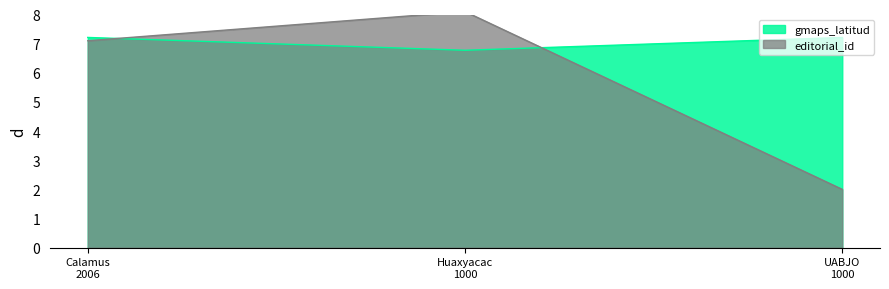

What is the difference between the second highest and minimum values?

0.4